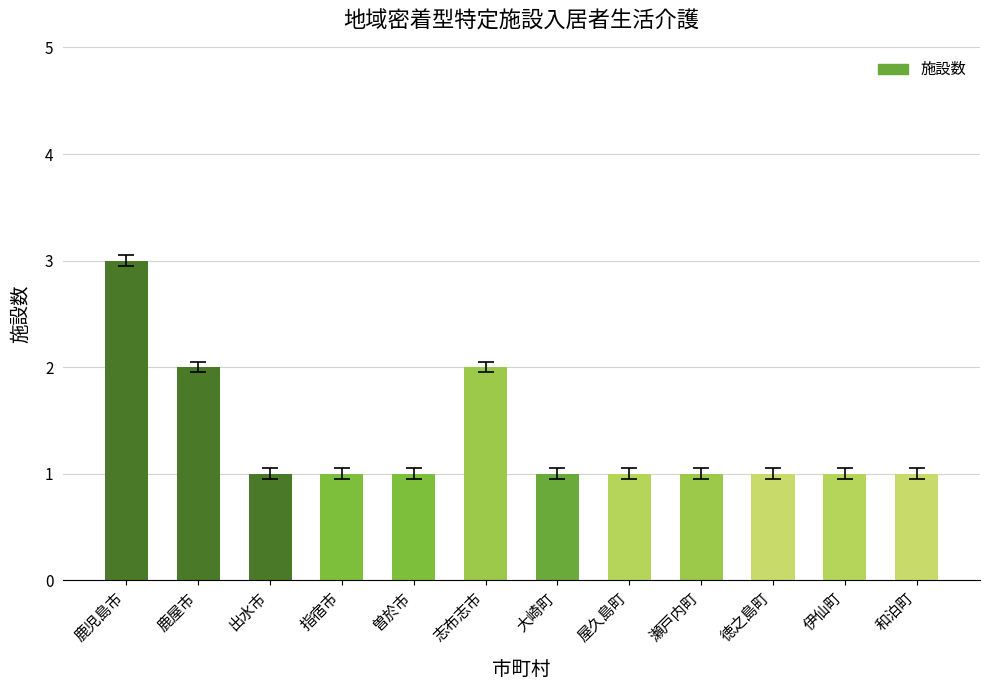

How many data points does each series have?

12